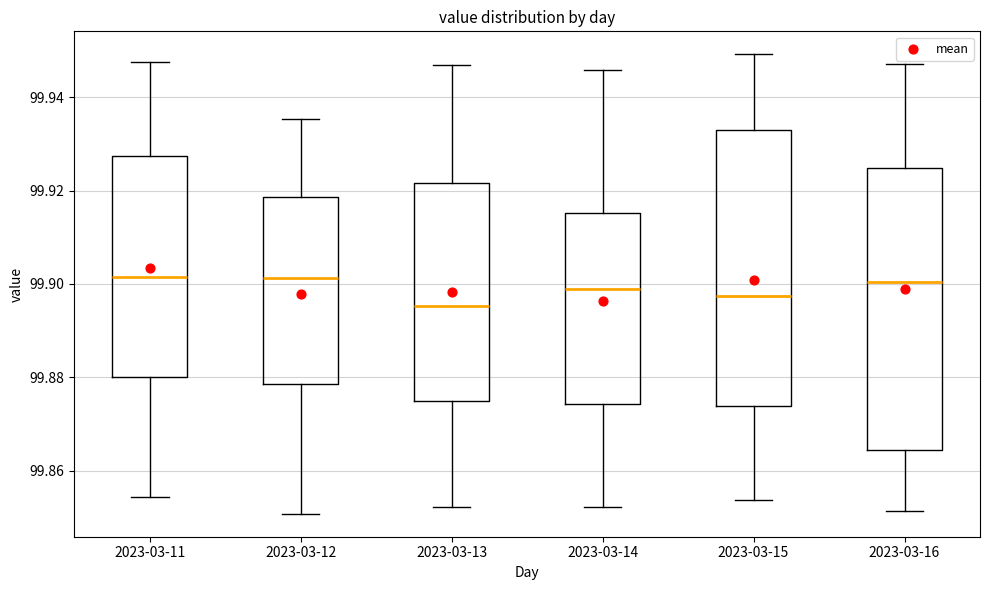

Reading left to right, read every box against the y-axis: the position of its median line, the range the box covers, and the ends of its whiskers. The values are not printed on the chart, so give them approximately, as read against the axis.

2023-03-11: median 99.902, box 99.880 to 99.928, whiskers 99.854 to 99.948
2023-03-12: median 99.902, box 99.878 to 99.918, whiskers 99.850 to 99.936
2023-03-13: median 99.896, box 99.874 to 99.922, whiskers 99.852 to 99.946
2023-03-14: median 99.898, box 99.874 to 99.916, whiskers 99.852 to 99.946
2023-03-15: median 99.898, box 99.874 to 99.934, whiskers 99.854 to 99.950
2023-03-16: median 99.900, box 99.864 to 99.924, whiskers 99.852 to 99.948